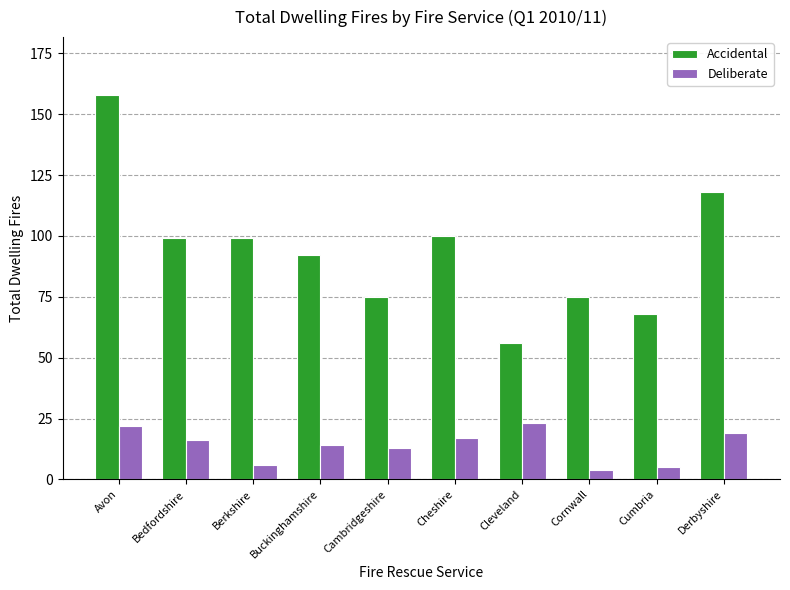

Reading left to right, what are all the values shown in this chart?

Accidental: 158	99	99	92	75	100	56	75	68	118
Deliberate: 22	16	6	14	13	17	23	4	5	19